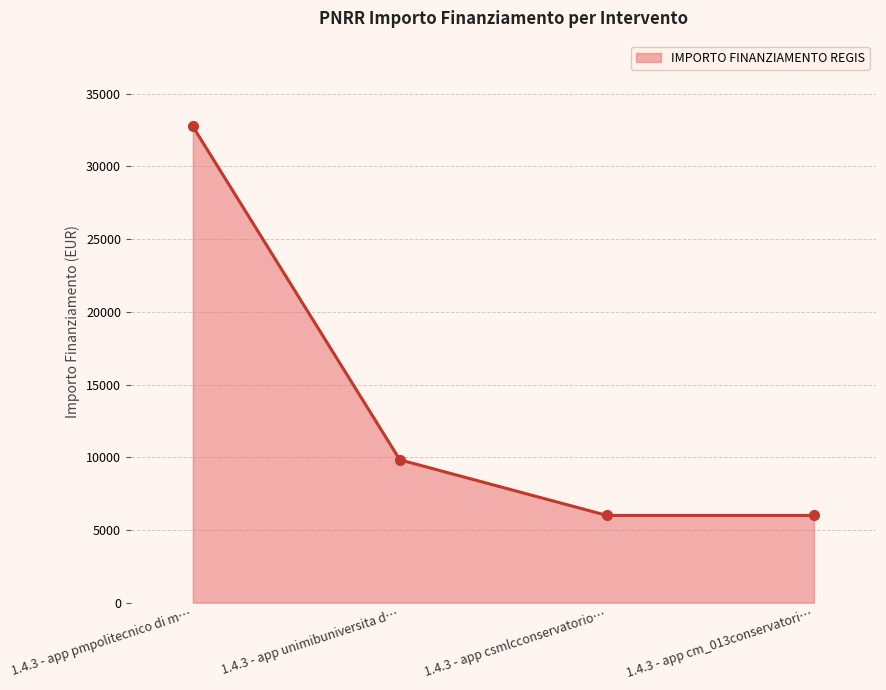

Where is the data nearest to the value 19376?

1.4.3 - app unimibuniversita d…